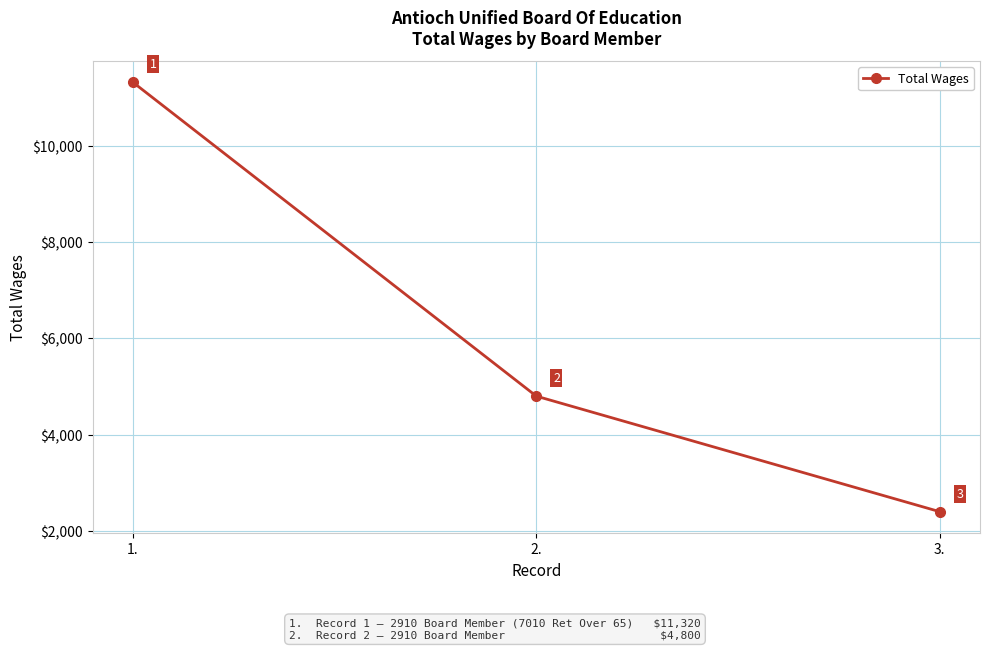

Where does the data first go above 4800?

1.